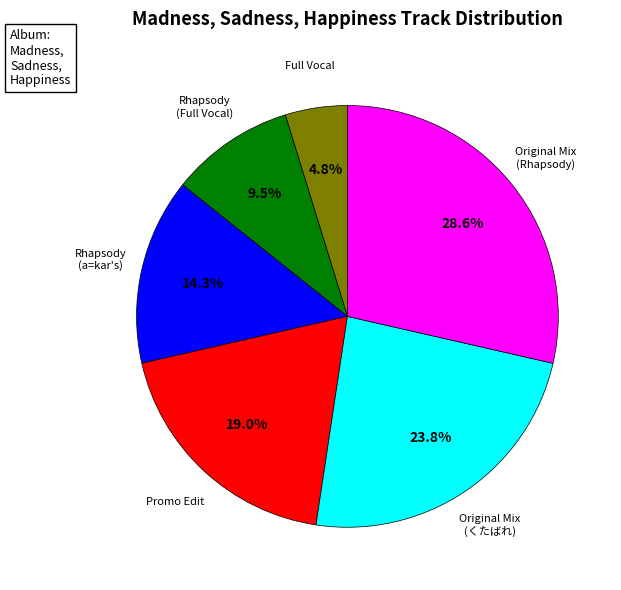

Does any single category account for the majority?

No